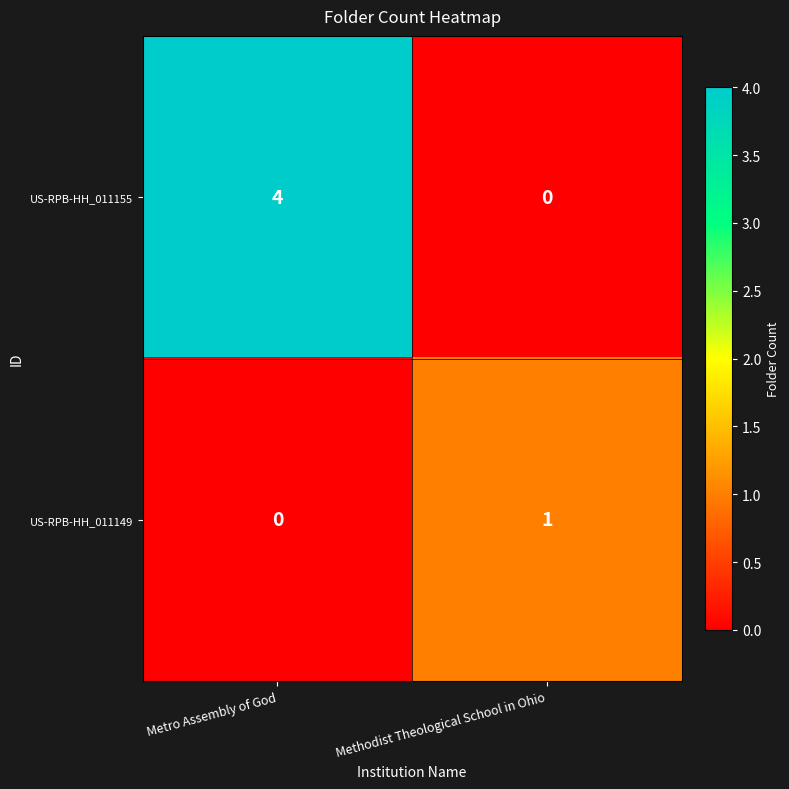

Which series has the largest total across all categories?

US-RPB-HH_011155